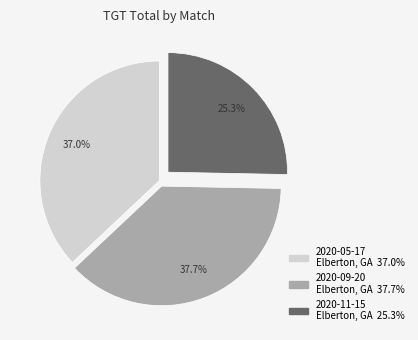

Rank the categories by value from highest to lowest.

2020-09-20 Elberton, GA, 2020-05-17 Elberton, GA, 2020-11-15 Elberton, GA